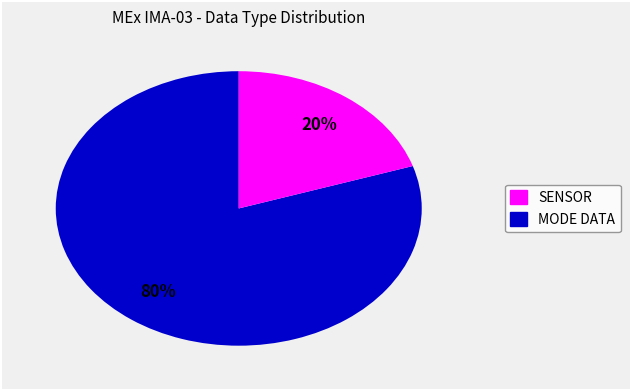

To the nearest percent, what is the difference between the largest and smallest slice percentages?

60%